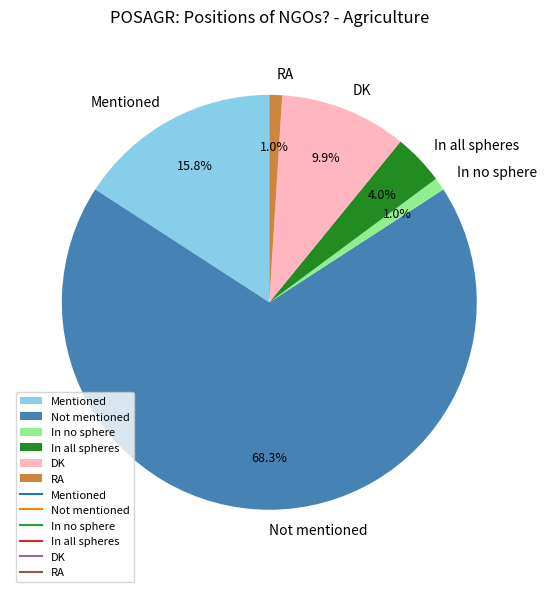

To the nearest percent, what portion does In no sphere represent?

1%